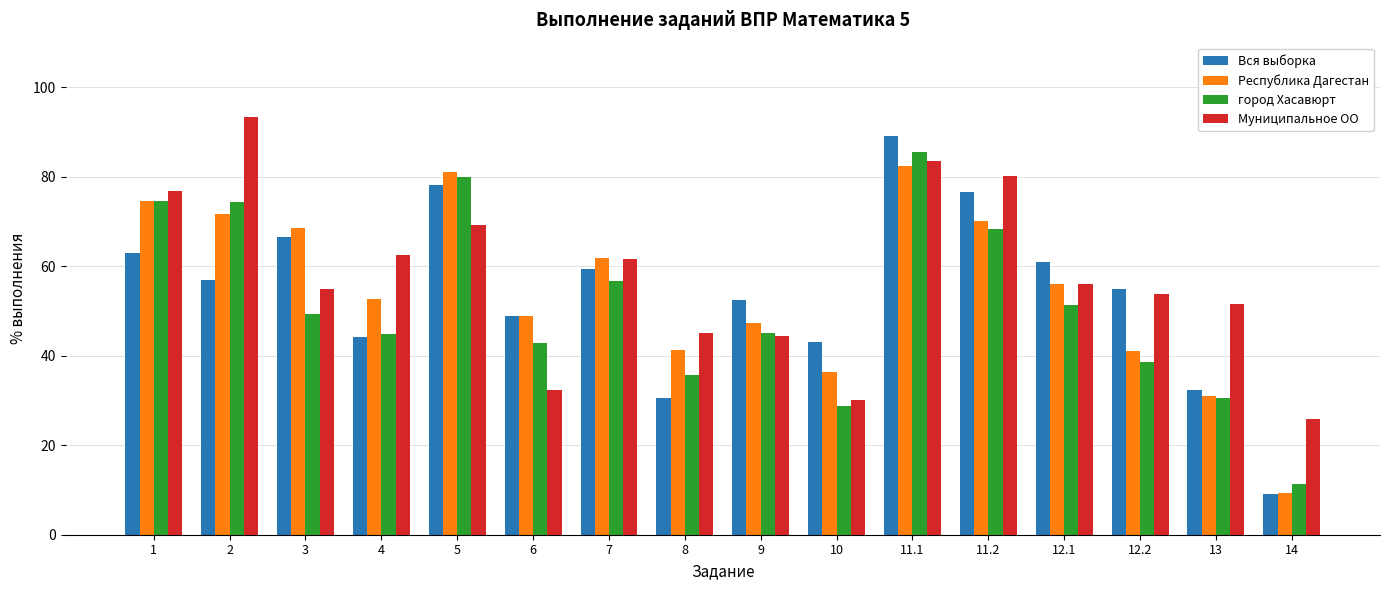

At which label is город Хасавюрт closest to 48?

3